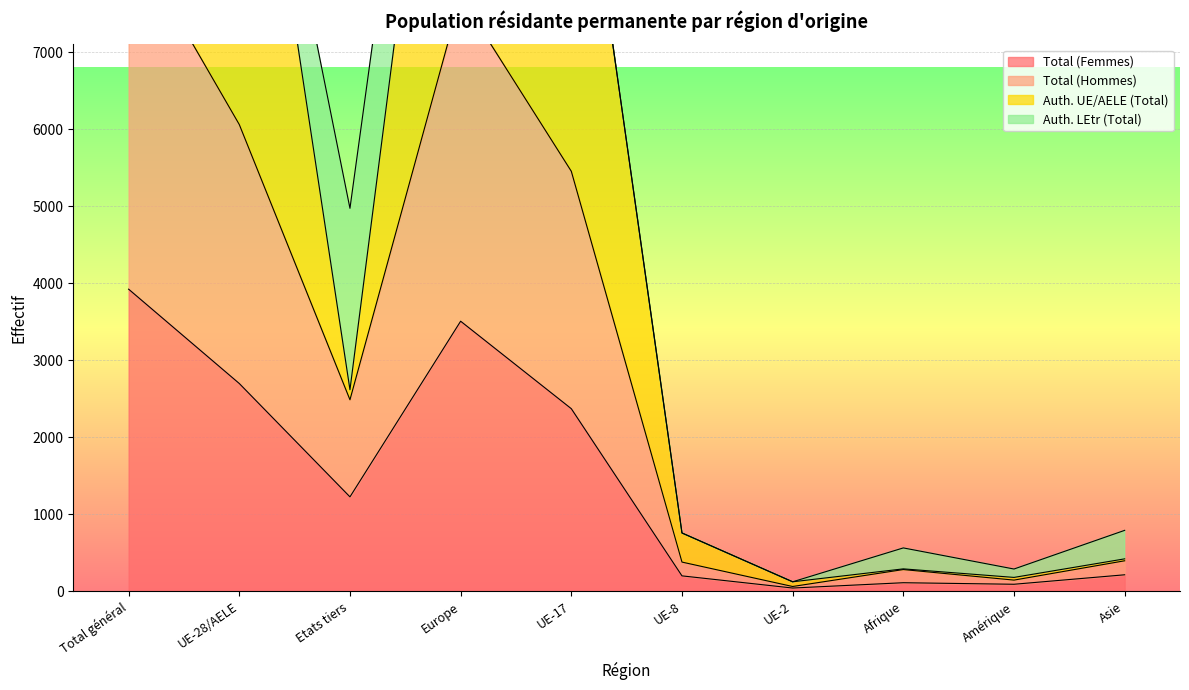

Which series changed the most between UE-17 and UE-8?

Auth. UE/AELE (Total)